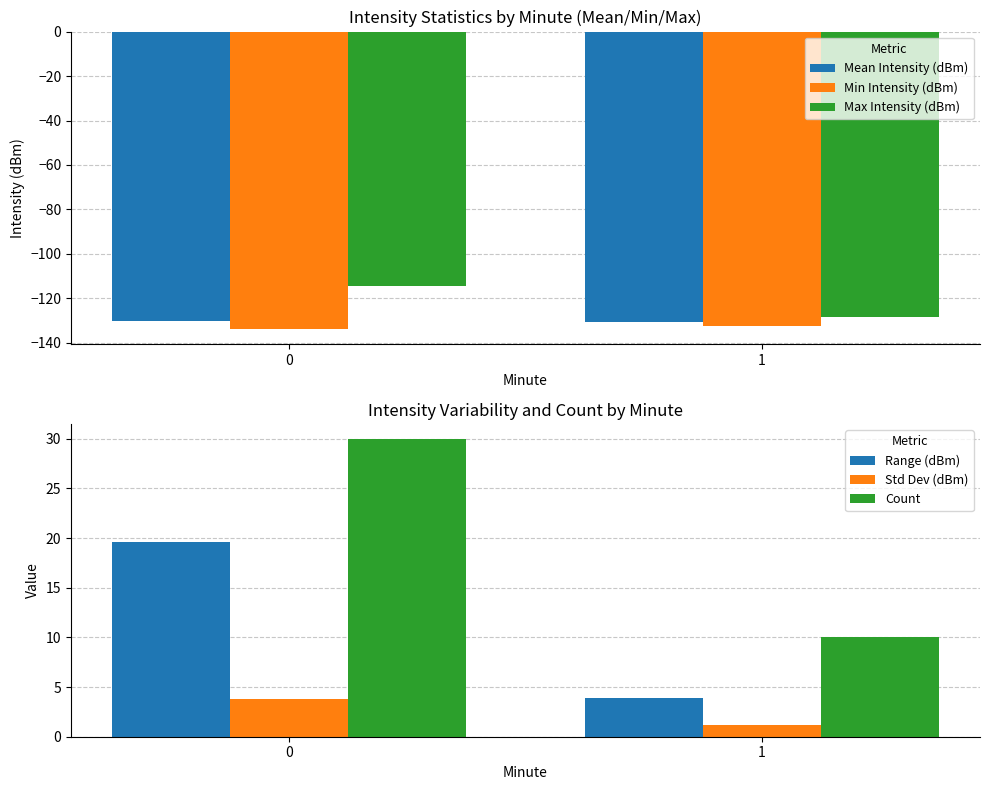

At which label is Min Intensity (dBm) closest to -133?

1